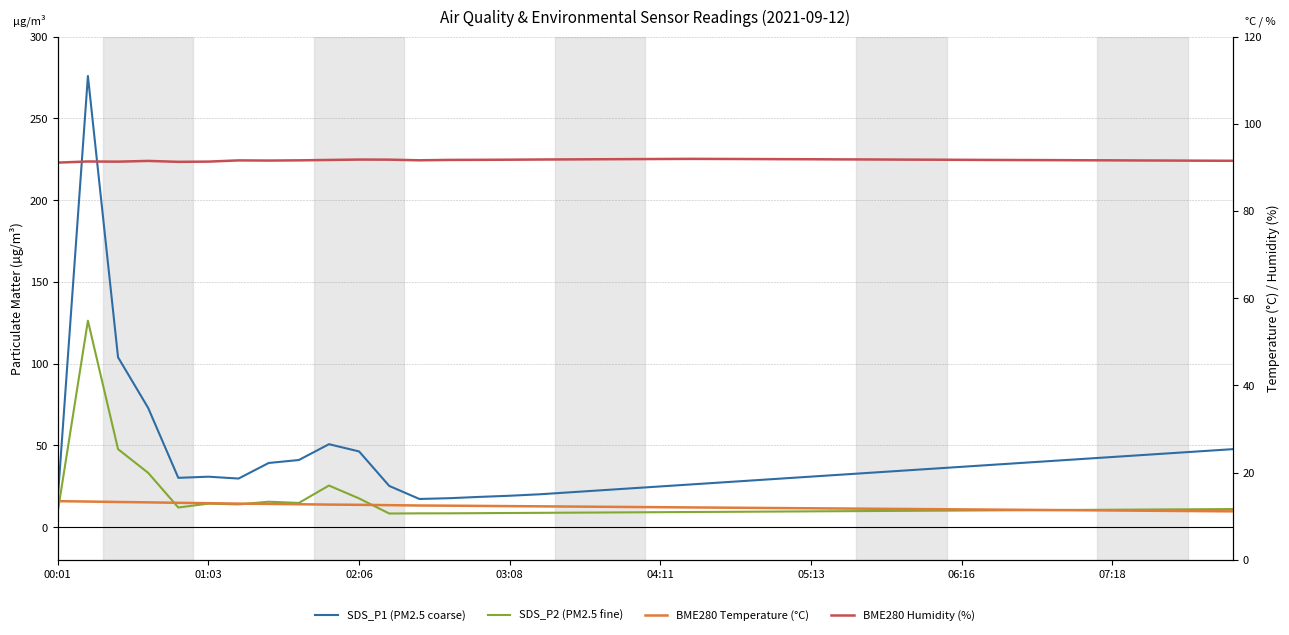

At how many categories does at least one series exceed 70?

40